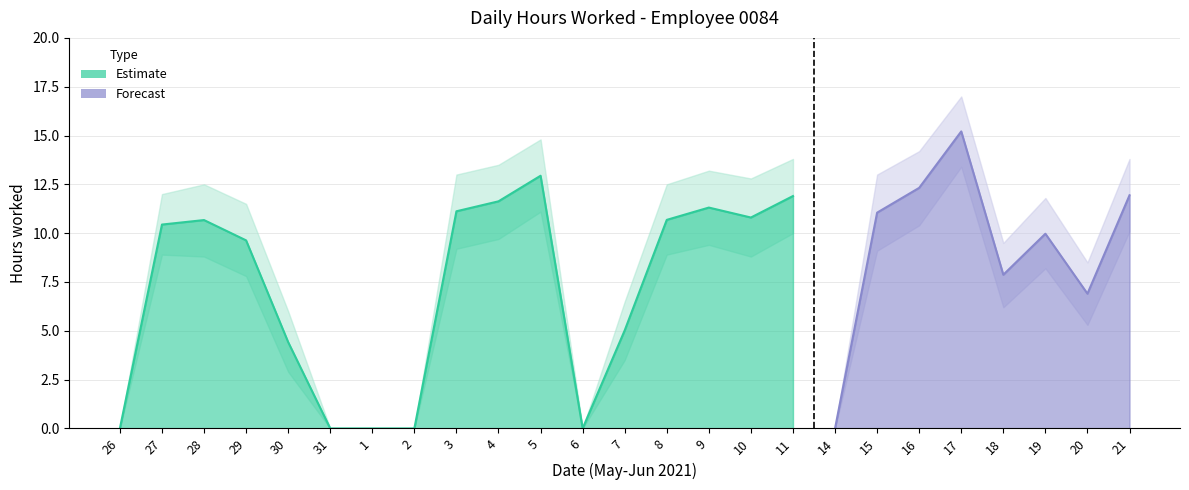

How many data points in Lower Band are above 8?

14